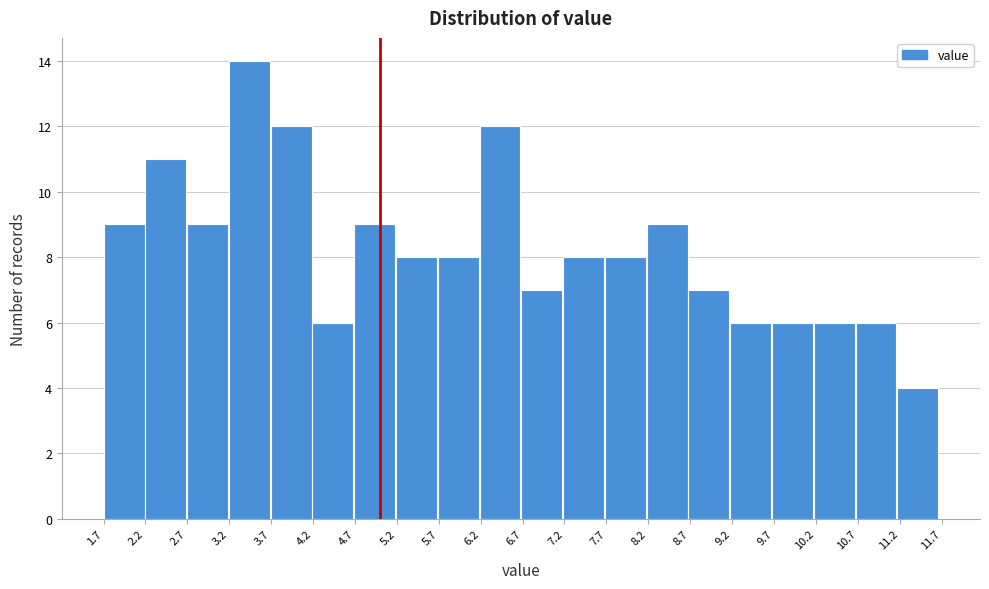

Reading left to right, transcribe this chart: for each bar, give the range it covers on the x-axis and its height. Neither the bar edges nor the heights are printed on the chart, so give them approximately, as read against the axes.

1.70 to 2.20: 9
2.20 to 2.70: 11
2.70 to 3.20: 9
3.20 to 3.70: 14
3.70 to 4.20: 12
4.20 to 4.70: 6
4.70 to 5.20: 9
5.20 to 5.70: 8
5.70 to 6.20: 8
6.20 to 6.70: 12
6.70 to 7.20: 7
7.20 to 7.70: 8
7.70 to 8.20: 8
8.20 to 8.70: 9
8.70 to 9.20: 7
9.20 to 9.70: 6
9.70 to 10.15: 6
10.15 to 10.65: 6
10.65 to 11.15: 6
11.15 to 11.65: 4